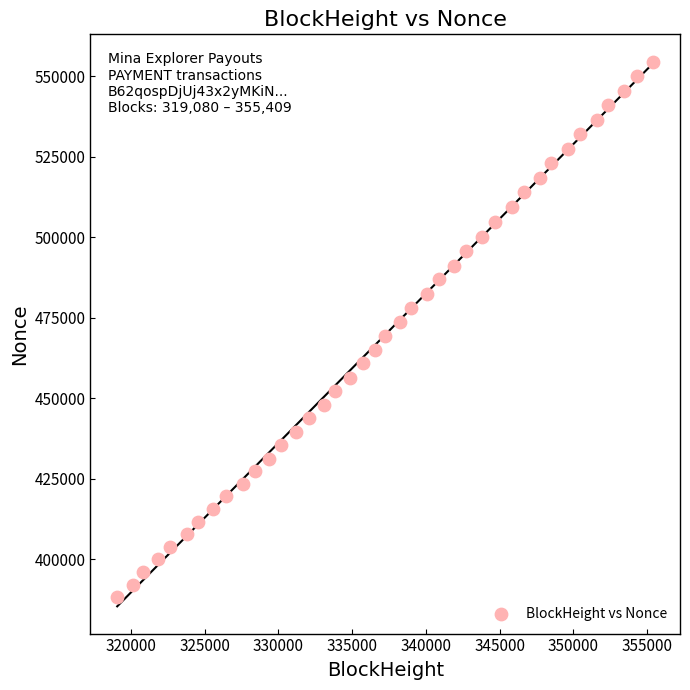

What is the range of Y values (max minus min)?

166237